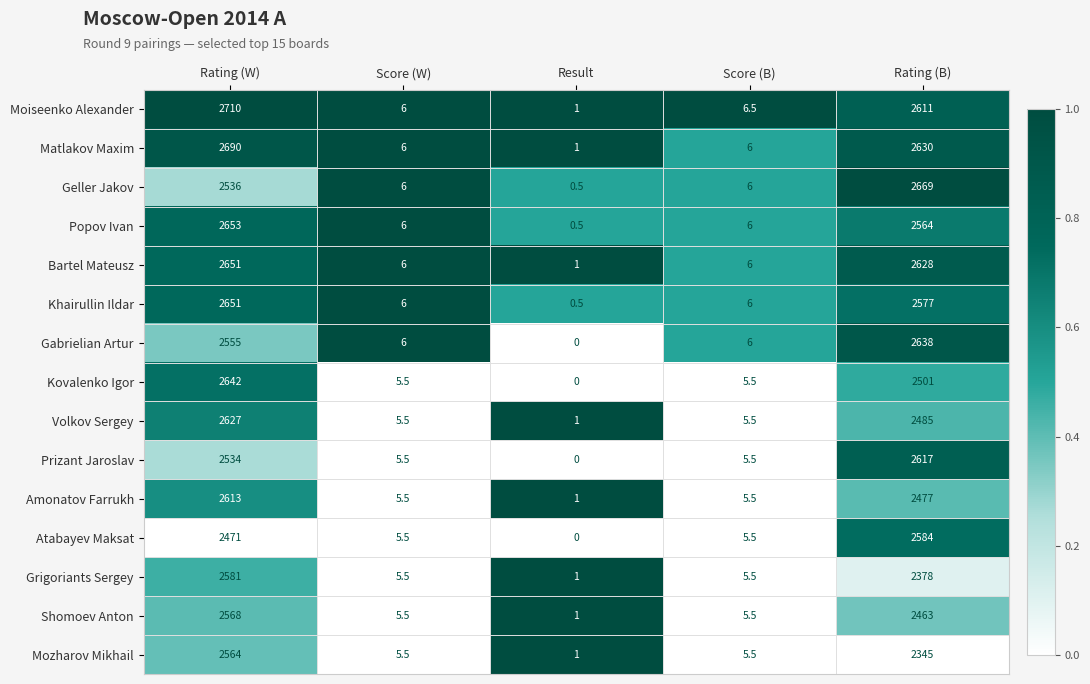

Is it true that Geller Jakov equals 1265.5 at Rating (W)?

False